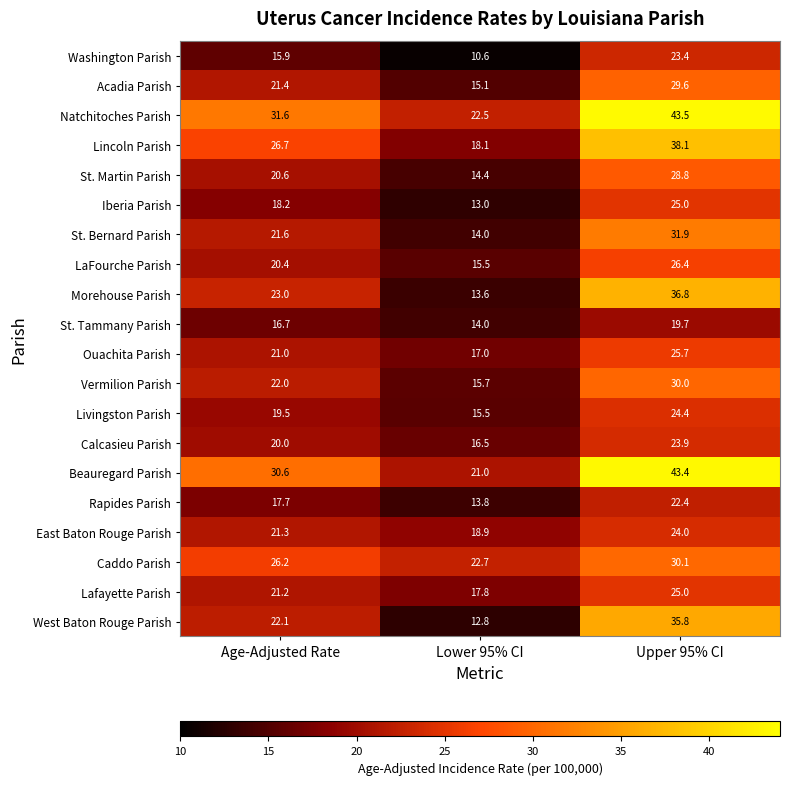

Which label corresponds to the smallest value in the chart?

Lower 95% CI